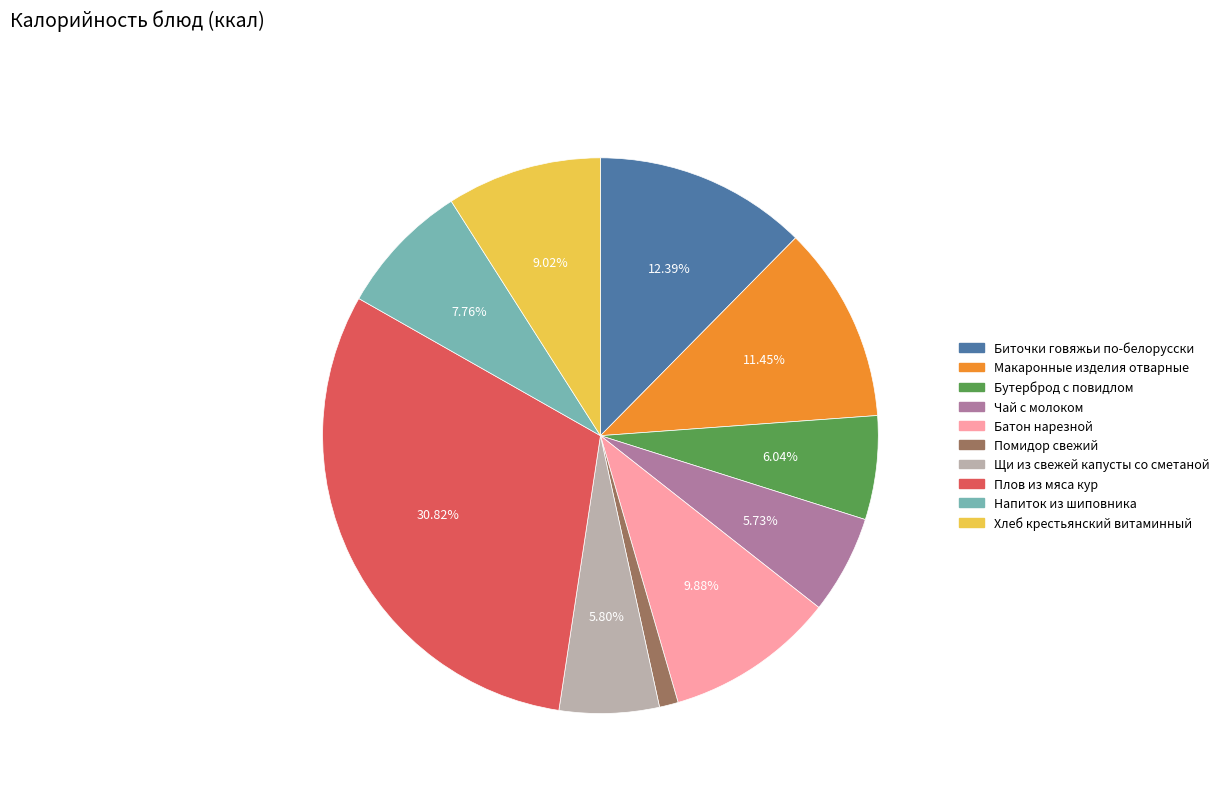

Is there a majority slice in this chart?

No